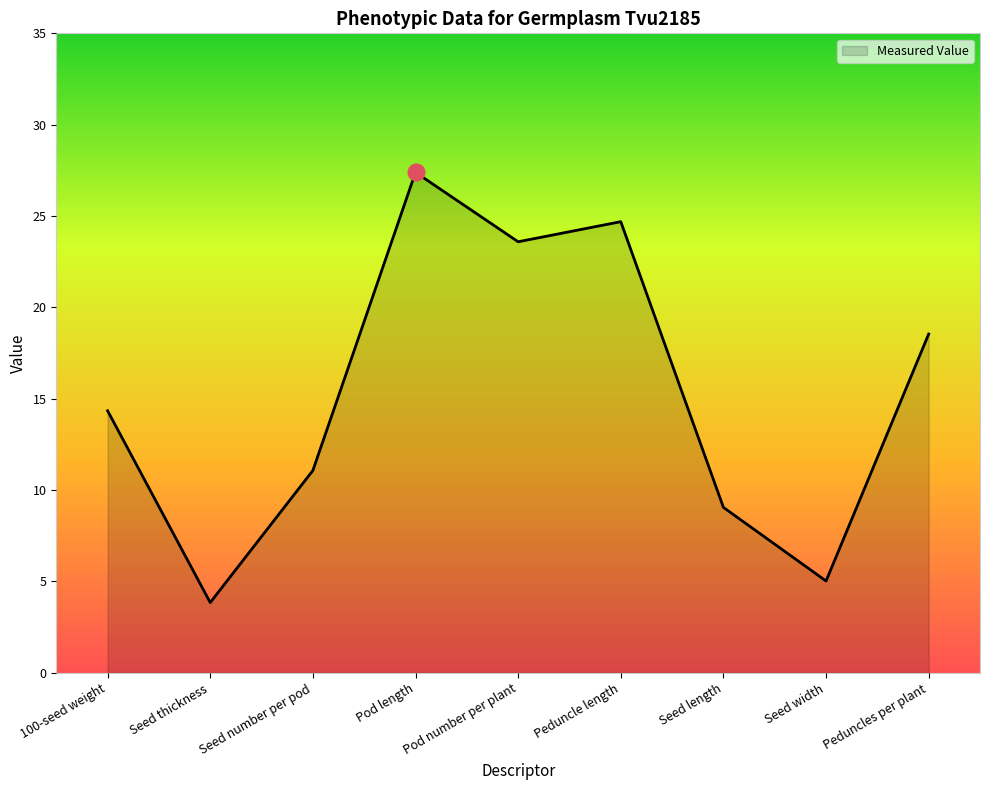

List the labels in order of value, largest first.

Pod length, Peduncle length, Pod number per plant, Peduncles per plant, 100-seed weight, Seed number per pod, Seed length, Seed width, Seed thickness